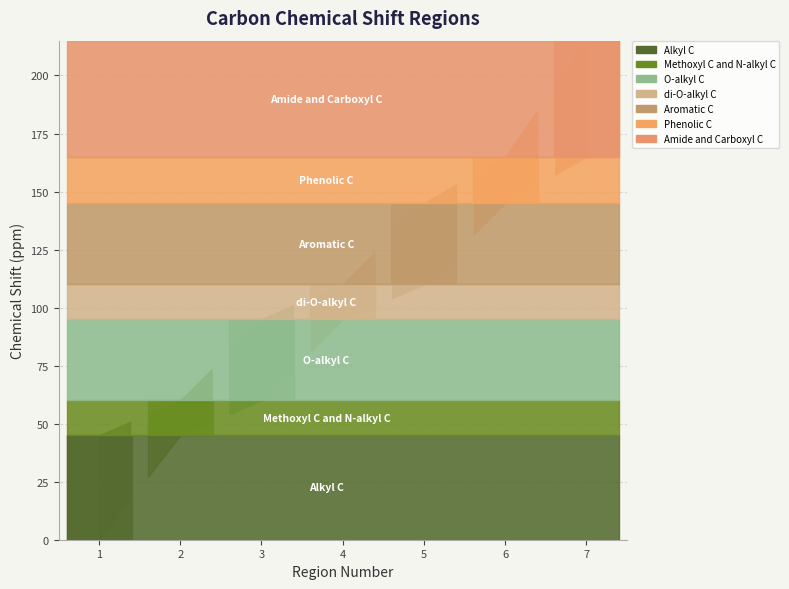

The value of stop at Methoxyl C and N-alkyl C is 17. True or false?

False